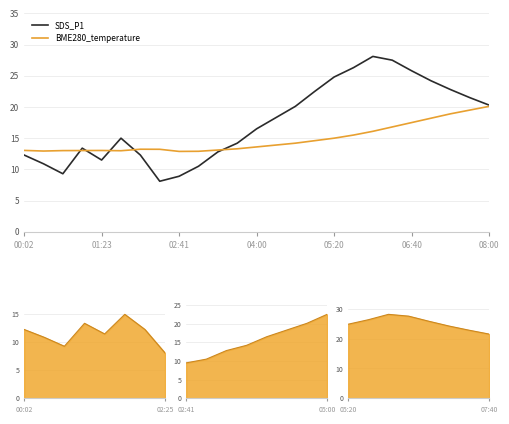

The value of BME280_temperature at 01:23 is 13.0. True or false?

True